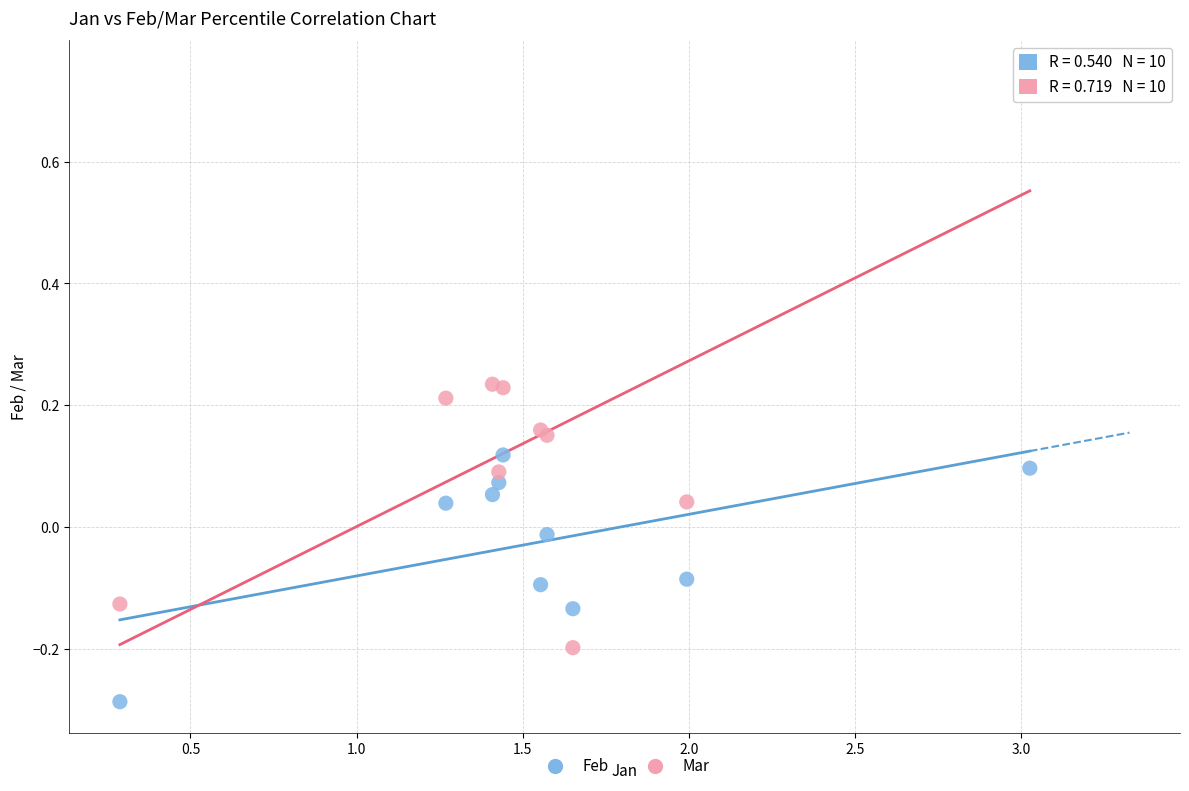

Which series has the widest spread of Y values?

Mar